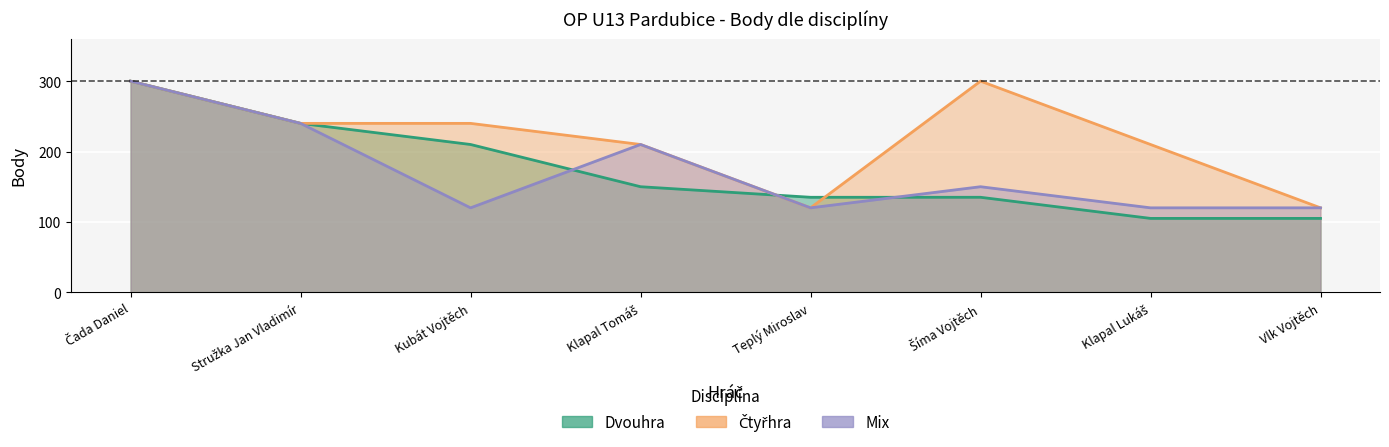

Which series has the largest total across all categories?

Čtyřhra